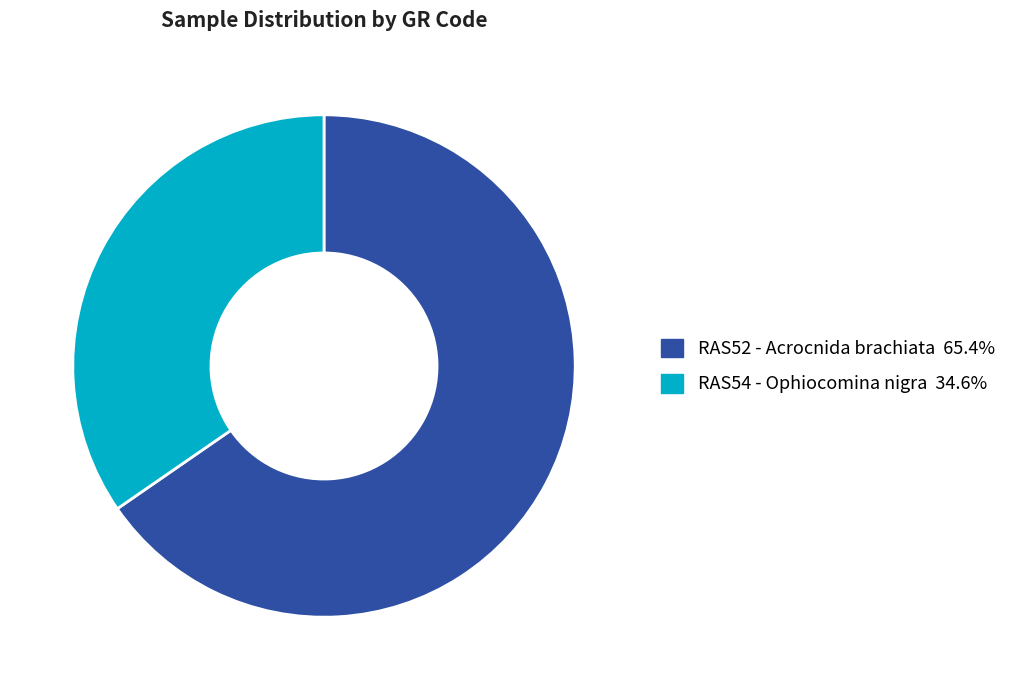

Does RAS52 - Acrocnida brachiata represent more than half of the total?

Yes